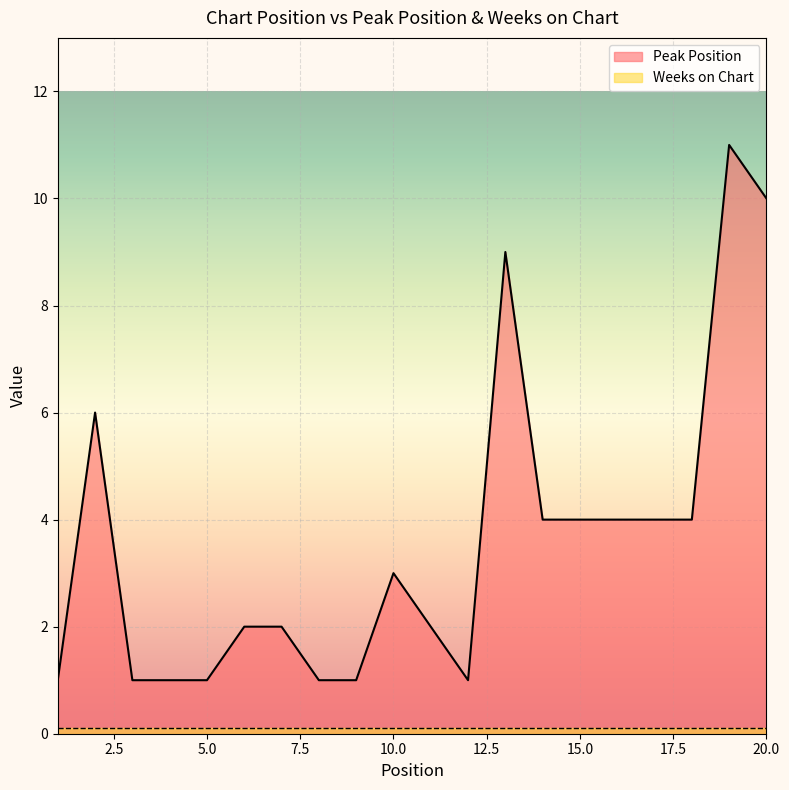

Does the chart display data point markers on the line(s)?

No